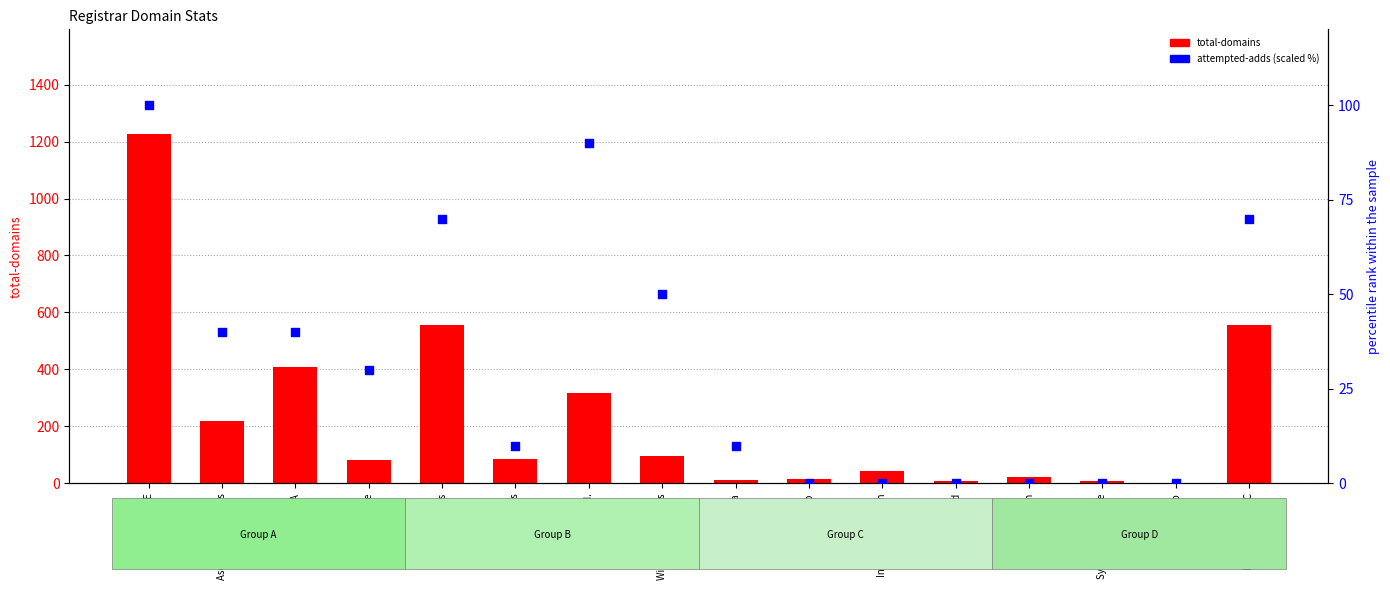

What are all the series names shown in the legend?

total-domains, attempted-adds (scaled %)